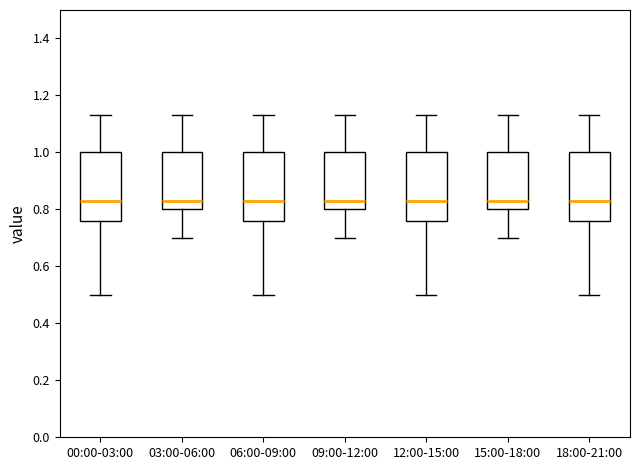

Where does the upper whisker of the box for 00:00-03:00 end on the y-axis? The values are not printed on the chart, so give them approximately, as read against the axis.

1.14